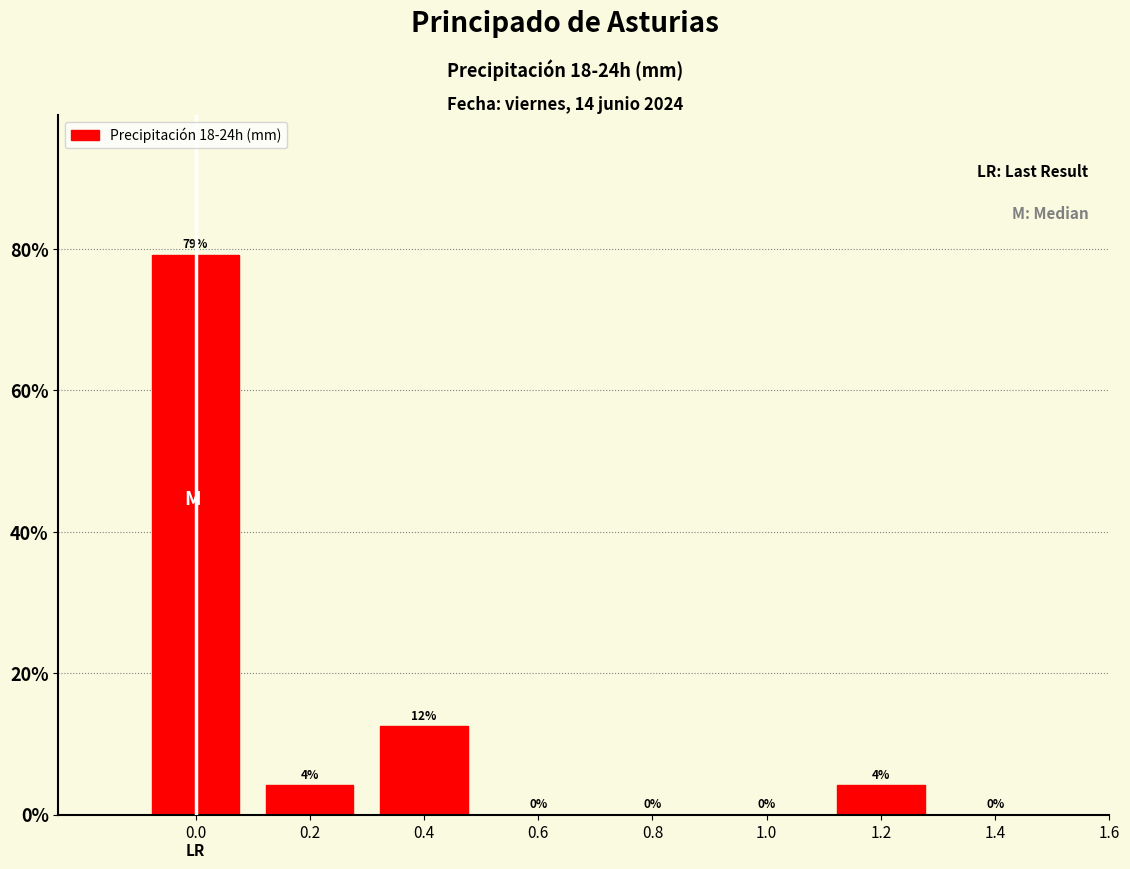

What is the greatest value displayed?

79.2